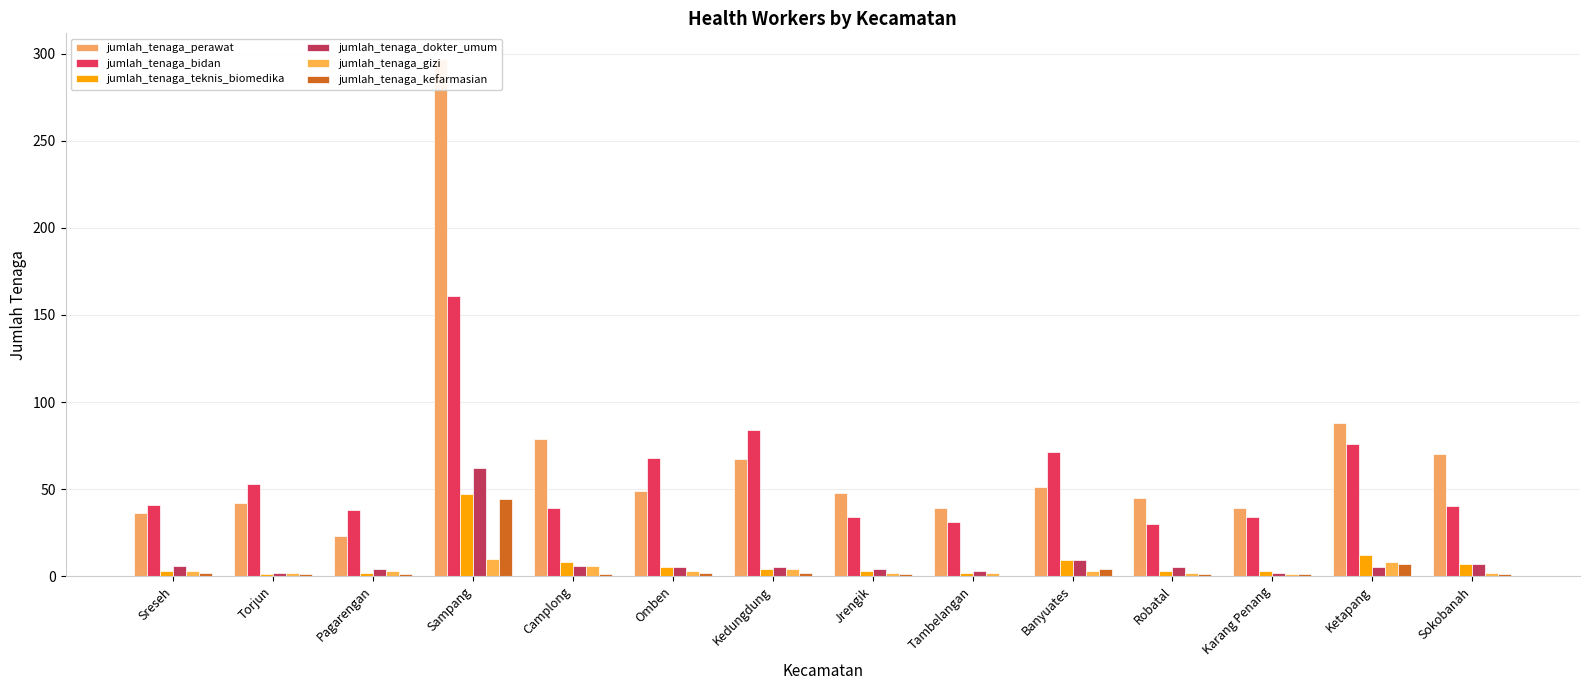

What is the label of the 8th bar from the left?

Jrengik